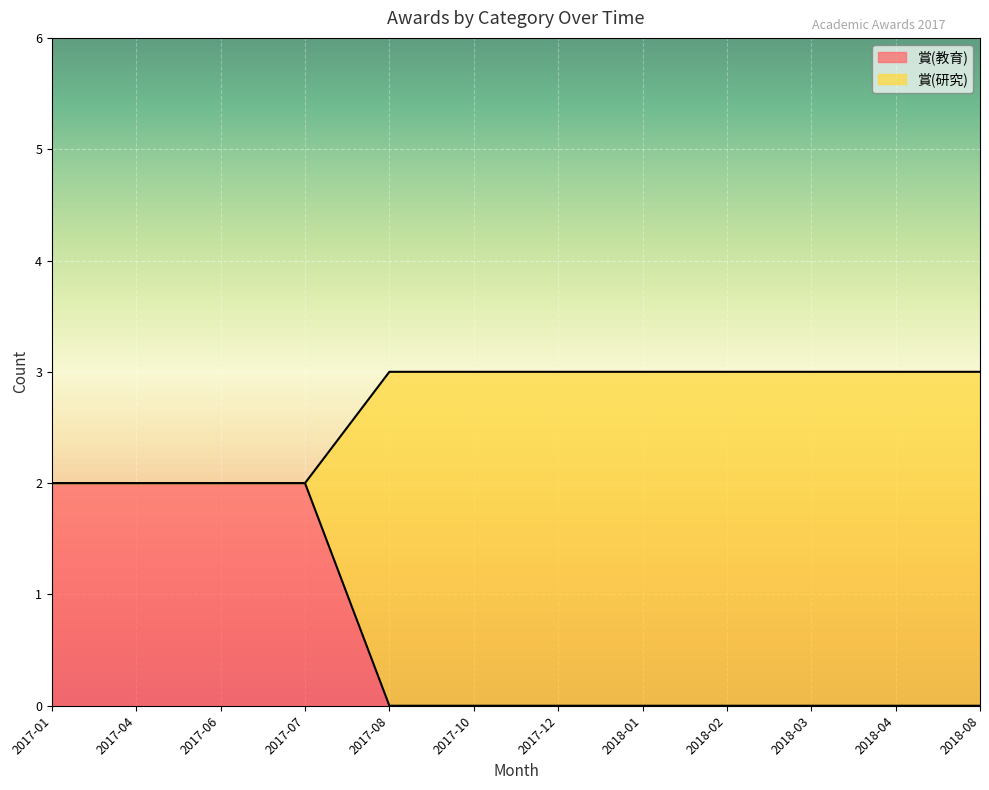

What is the label of the 6th point from the right?

2017-12